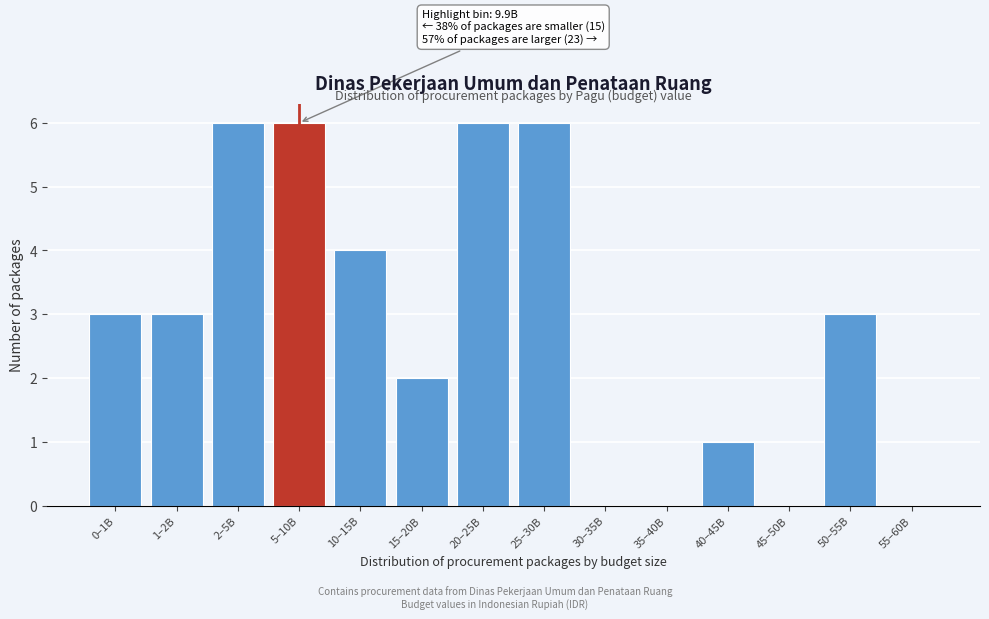

Reading right to left, list all the values displayed in this chart.

55–60B=0	50–55B=3	45–50B=0	40–45B=1	35–40B=0	30–35B=0	25–30B=6	20–25B=6	15–20B=2	10–15B=4	5–10B=6	2–5B=6	1–2B=3	0–1B=3